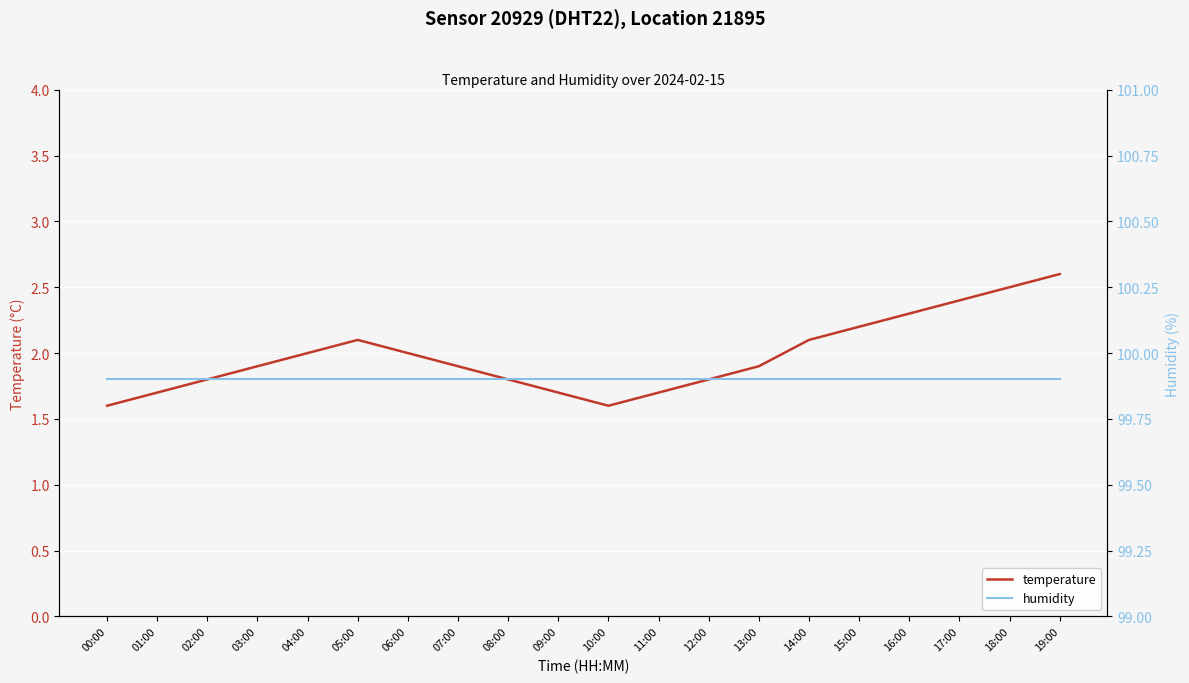

What is the label of the 19th point from the left?

18:00